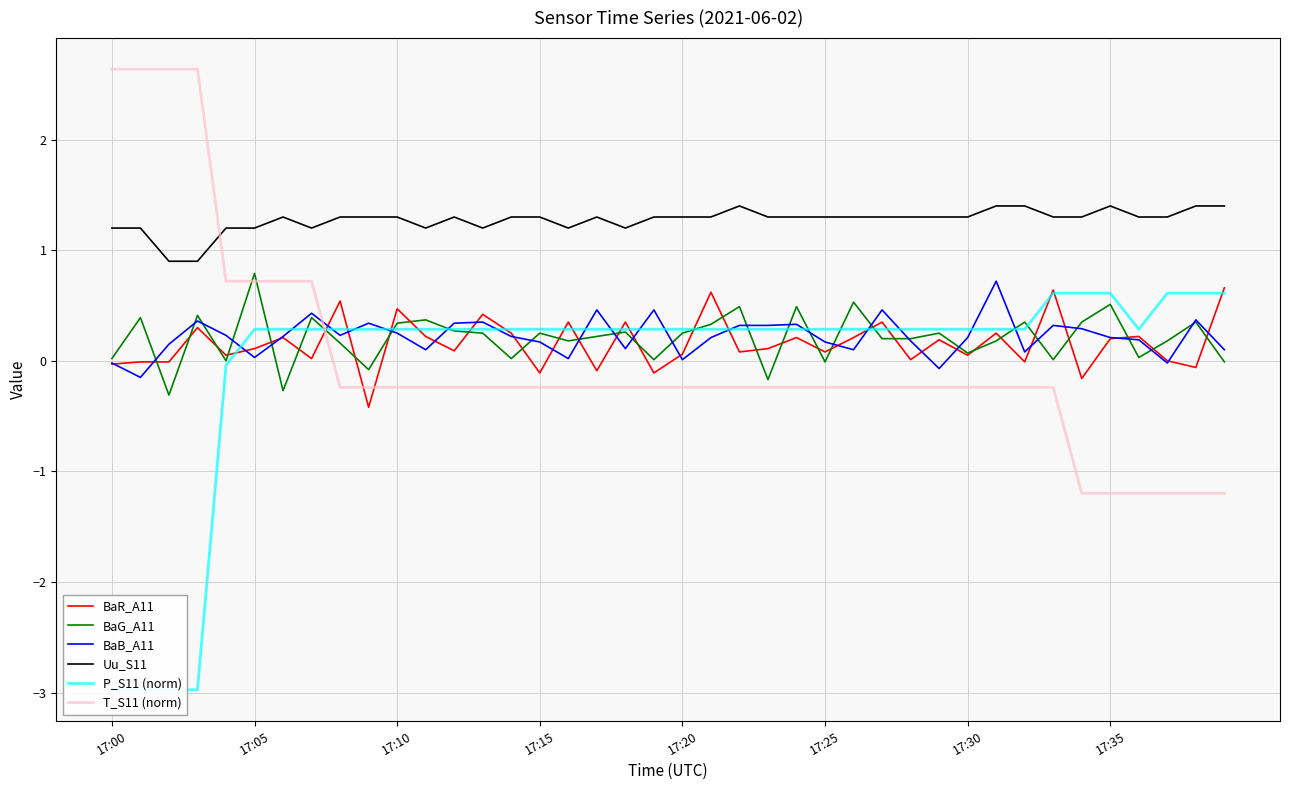

True or false: Uu_S11 has a value of 2.4 at 22.

False